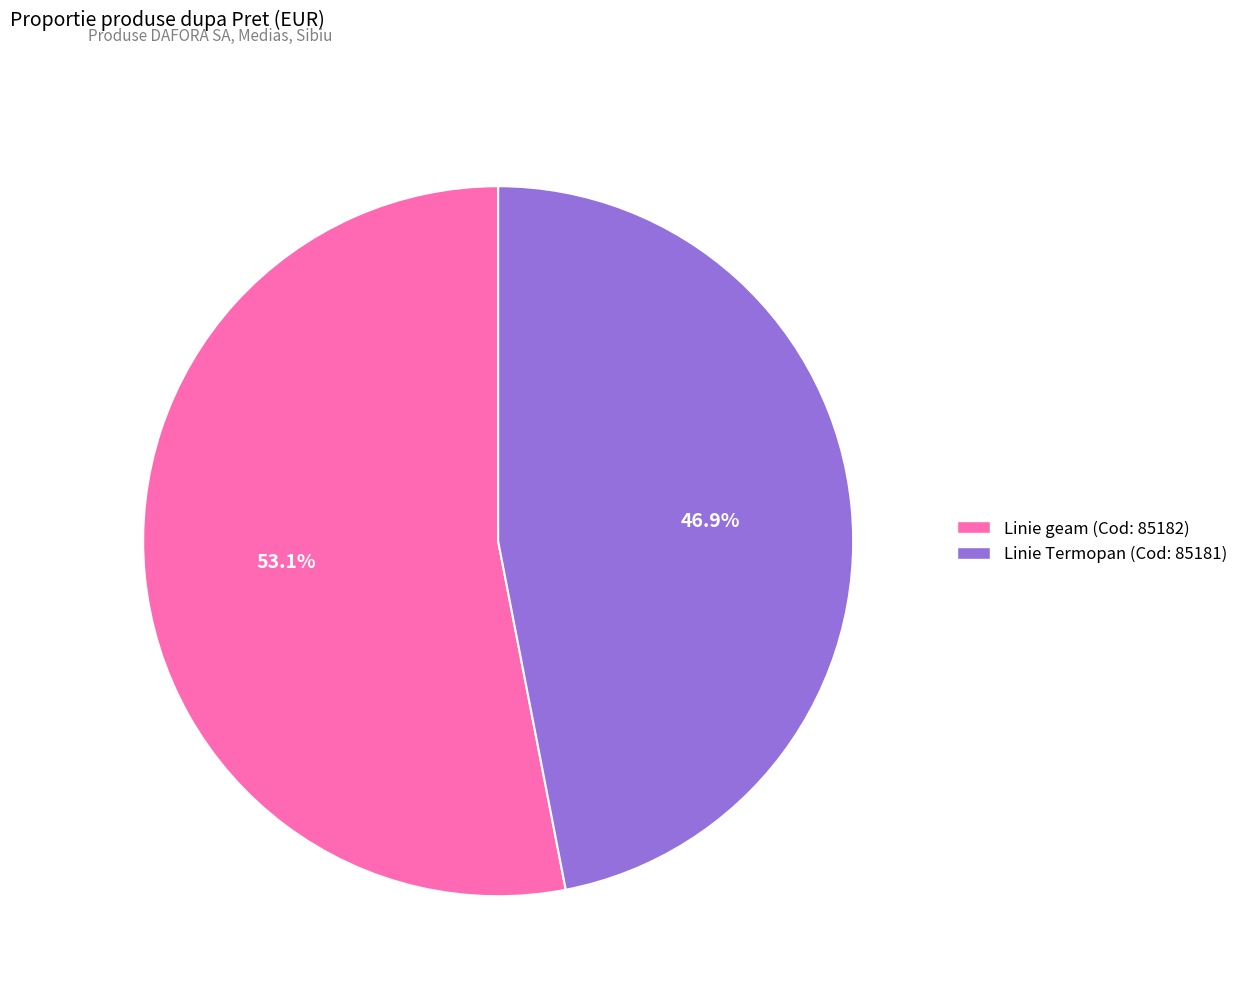

Is there a majority slice in this chart?

Yes